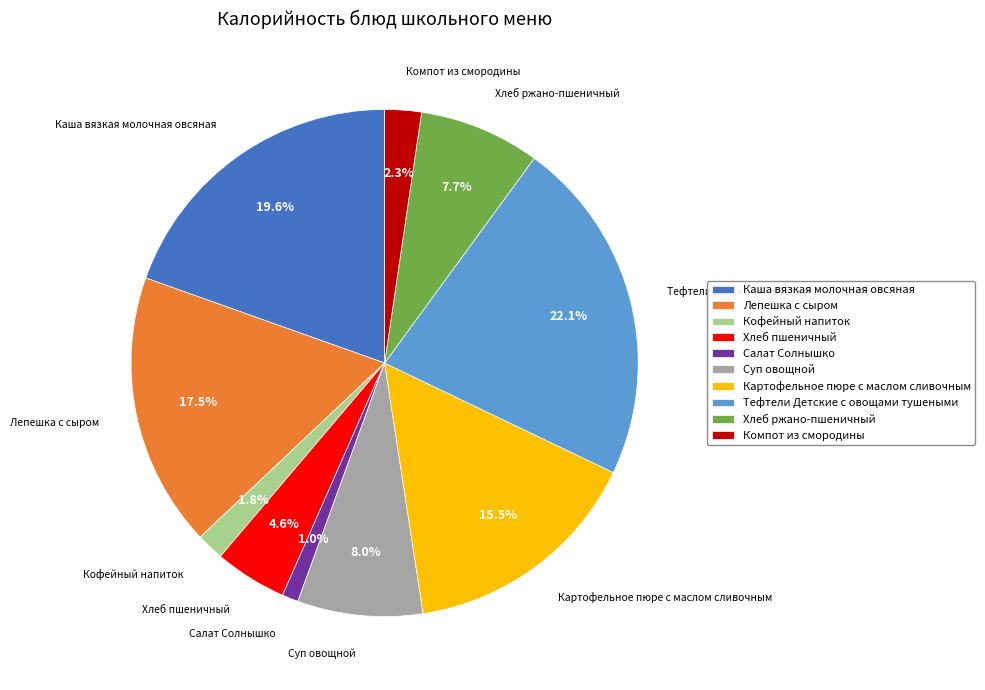

What percentage is the Салат Солнышко slice, to the nearest percent?

1%